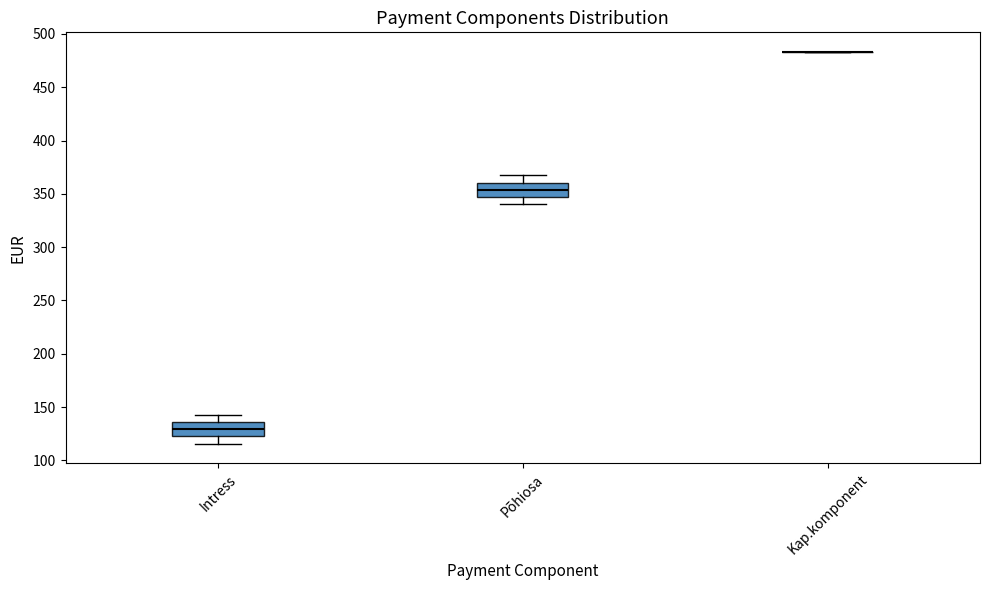

Reading left to right, read every box against the y-axis: the position of its median line, the range the box covers, and the ends of its whiskers. The values are not printed on the chart, so give them approximately, as read against the axis.

Intress: median 130, box 125 to 135, whiskers 115 to 140
Põhiosa: median 355, box 345 to 360, whiskers 340 to 365
Kap.komponent: box collapsed to a line at 485, whiskers 485 to 485